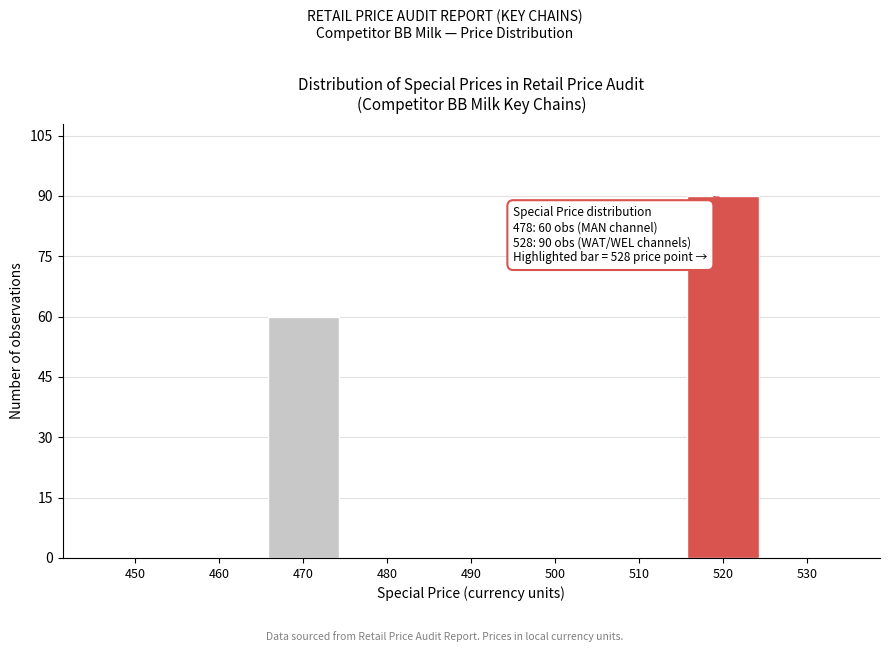

Reading left to right, extract all data points from this chart.

450=0	460=0	470=60	480=0	490=0	500=0	510=0	520=90	530=0